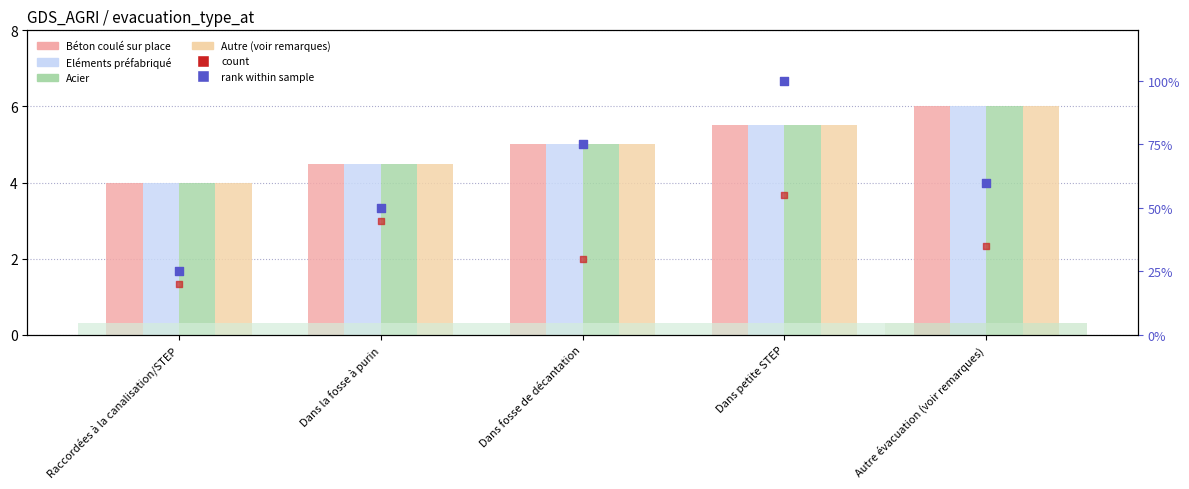

Which series has the widest spread of Y values?

rank (right axis)